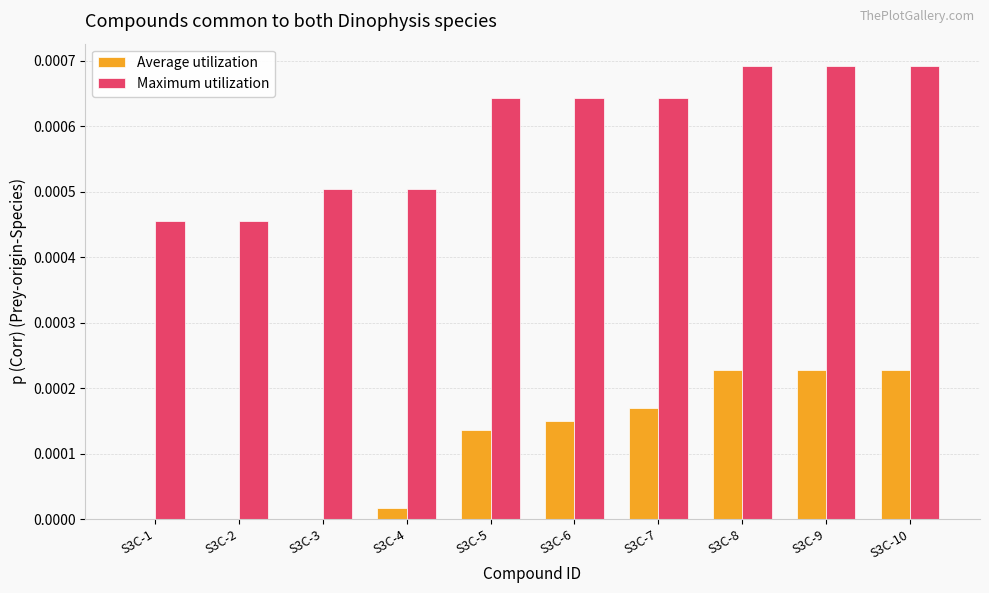

Which series has the largest total across all categories?

Maximum utilization